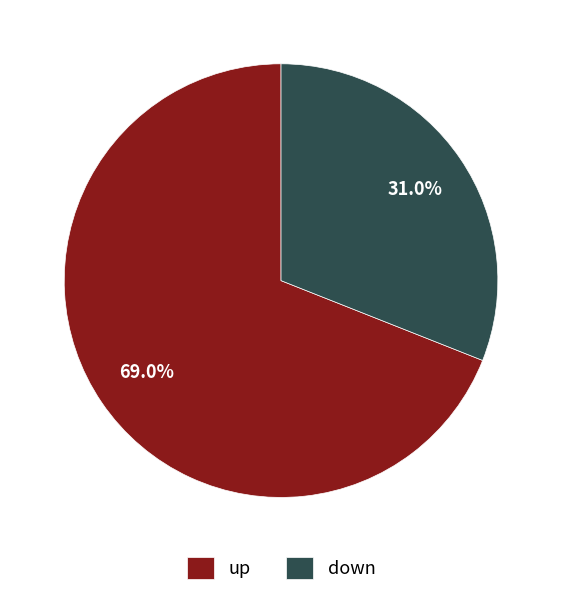

Which category has the biggest portion of the pie?

up